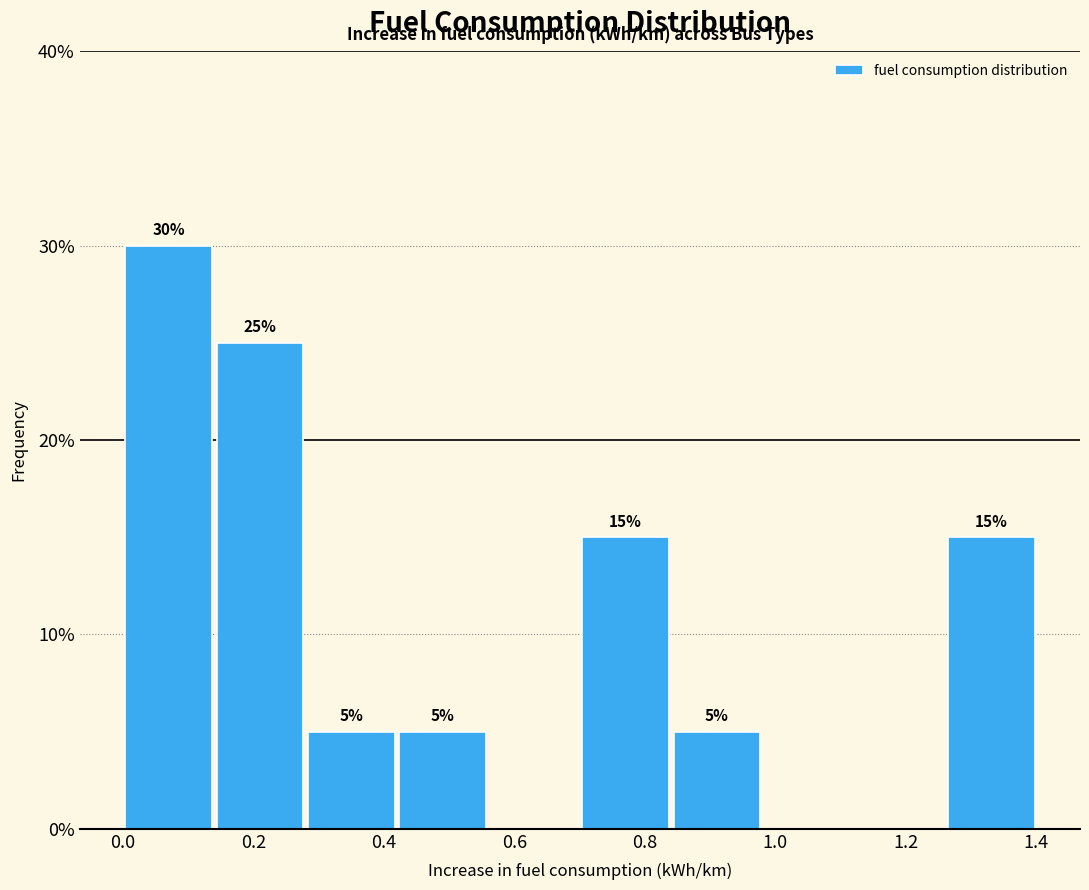

Over which range of the x-axis is the bar tallest?

0.00 to 0.14